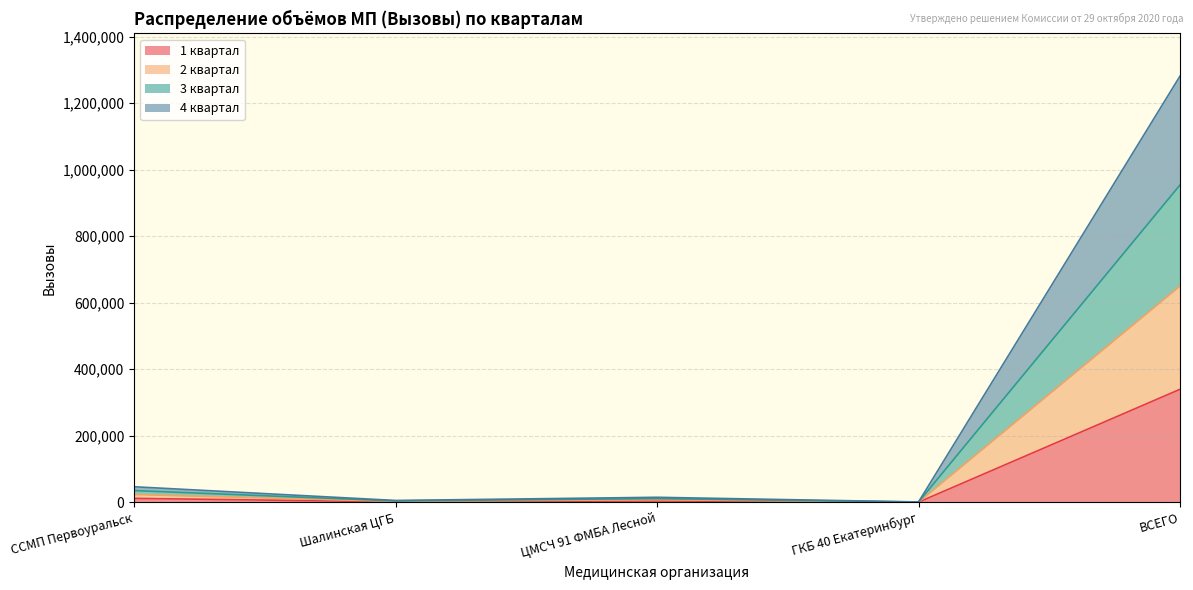

What are all the series names shown in the legend?

1 квартал, 2 квартал, 3 квартал, 4 квартал